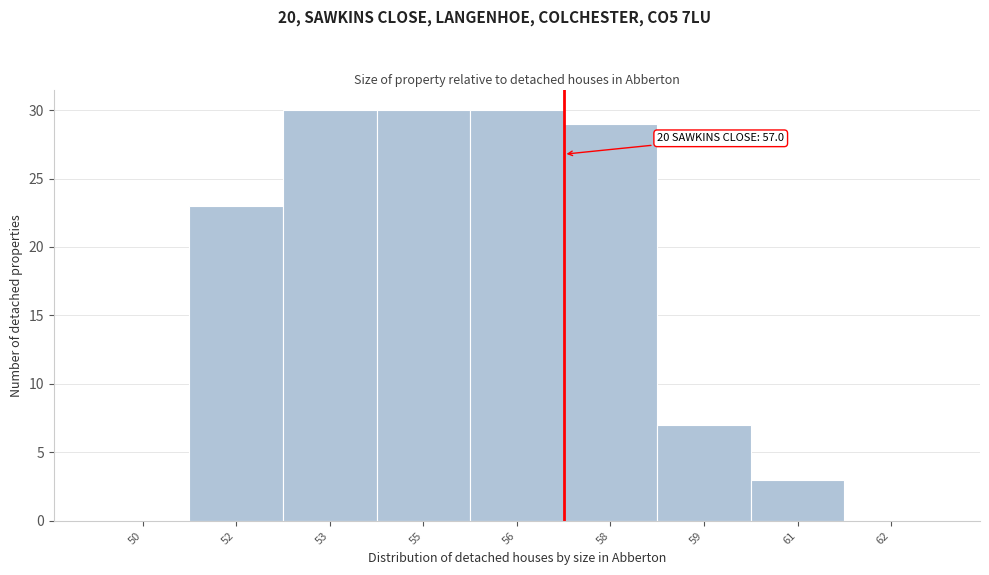

Reading left to right, list all the values displayed in this chart.

50=0	52=23	53=30	55=30	56=30	58=29	59=7	61=3	62=0